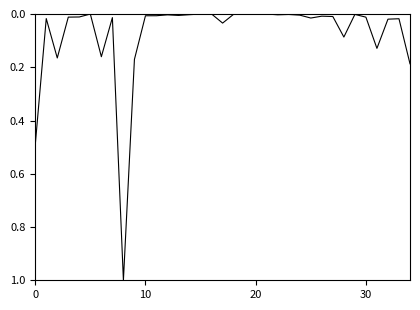

What is the difference between the maximum and minimum values?

1.0